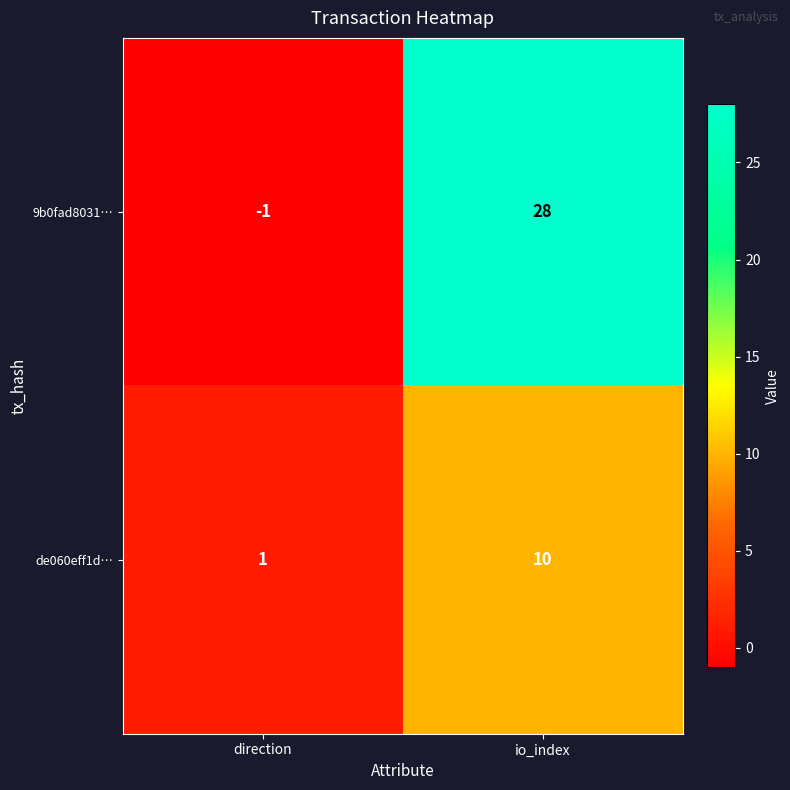

Where is de060eff1d… nearest to the value 5?

direction